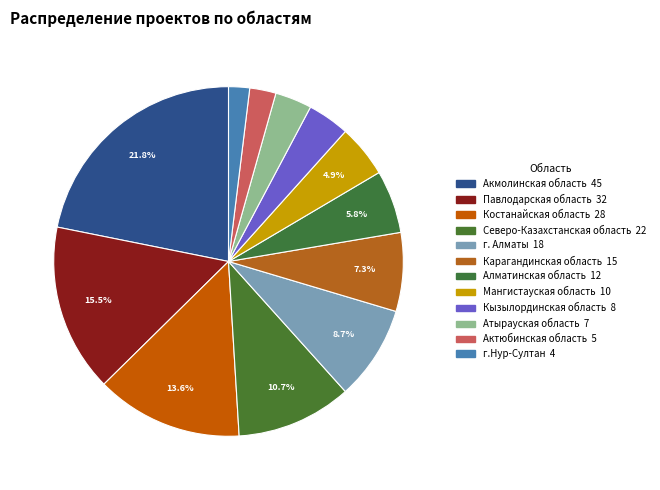

How many segments does this pie chart have?

12